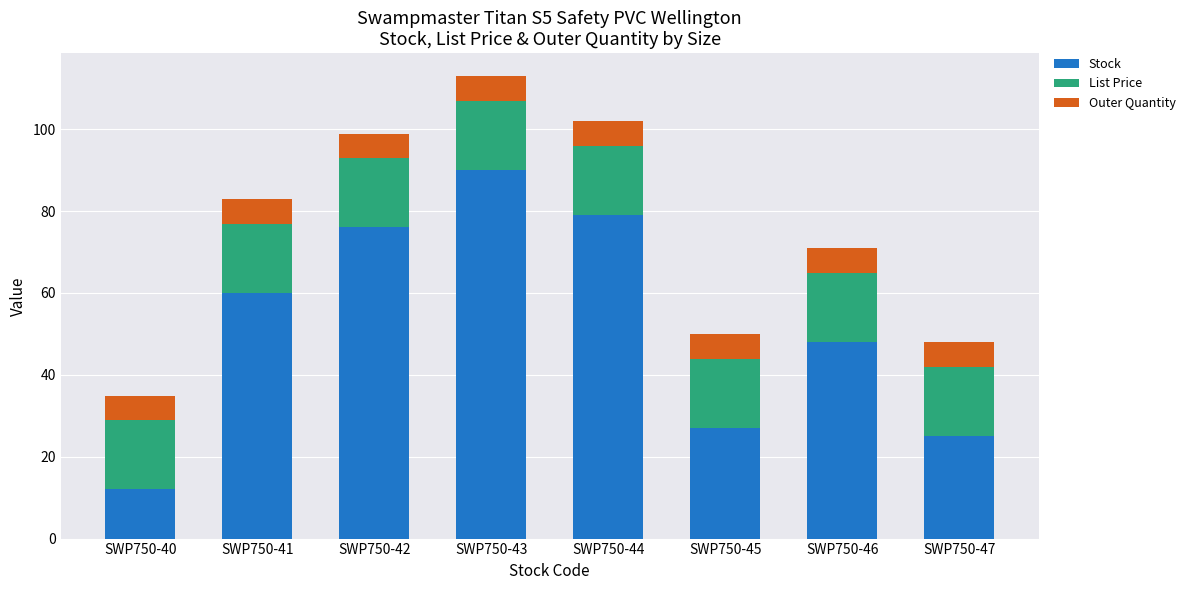

List the labels in order of Stock value, largest first.

SWP750-43, SWP750-44, SWP750-42, SWP750-41, SWP750-46, SWP750-45, SWP750-47, SWP750-40